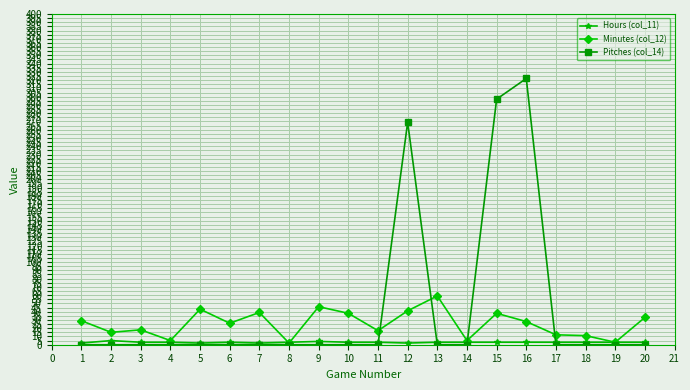

Is it true that Pitches (col_14) equals 0 at 19?

True